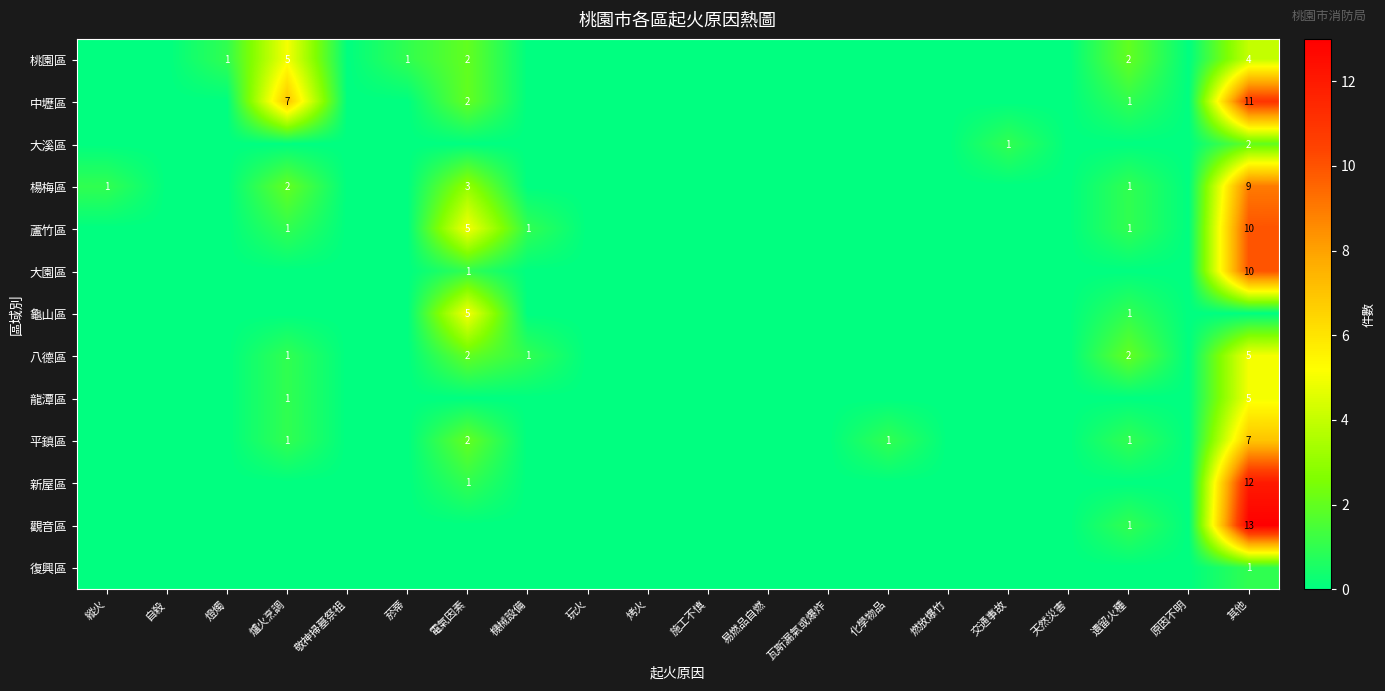

Count the number of categories in the chart.

20